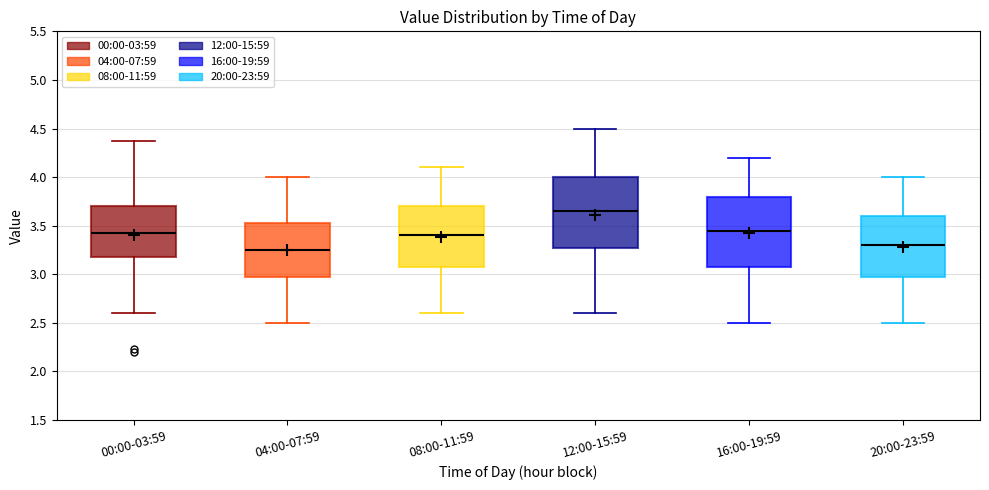

Where does the median line of the box for 04:00-07:59 sit on the y-axis? The values are not printed on the chart, so give them approximately, as read against the axis.

3.25